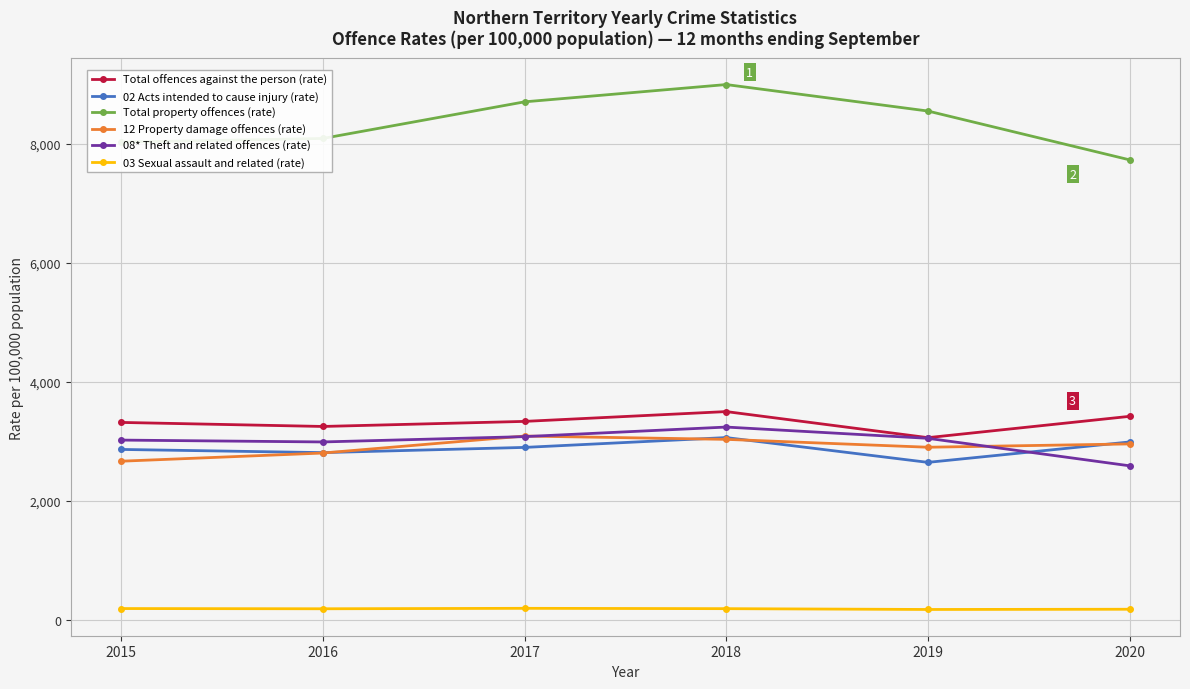

What is the lowest value of the 02 Acts intended to cause injury (rate) series?

2644.0